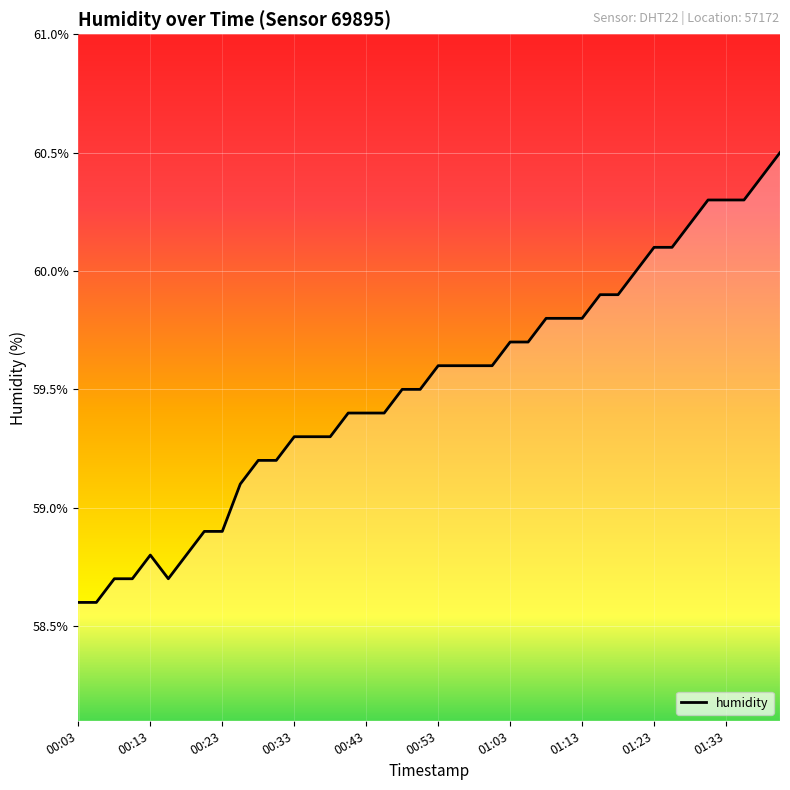

What is the smallest value displayed?

58.6